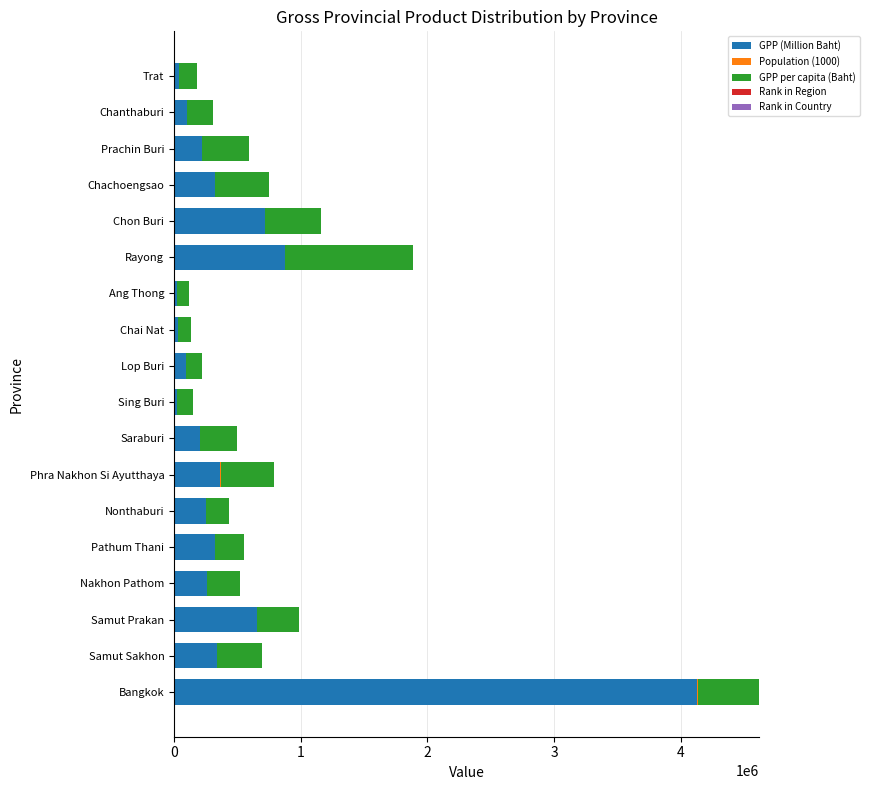

Where is GPP (Million Baht) nearest to the value 2076569?

Rayong